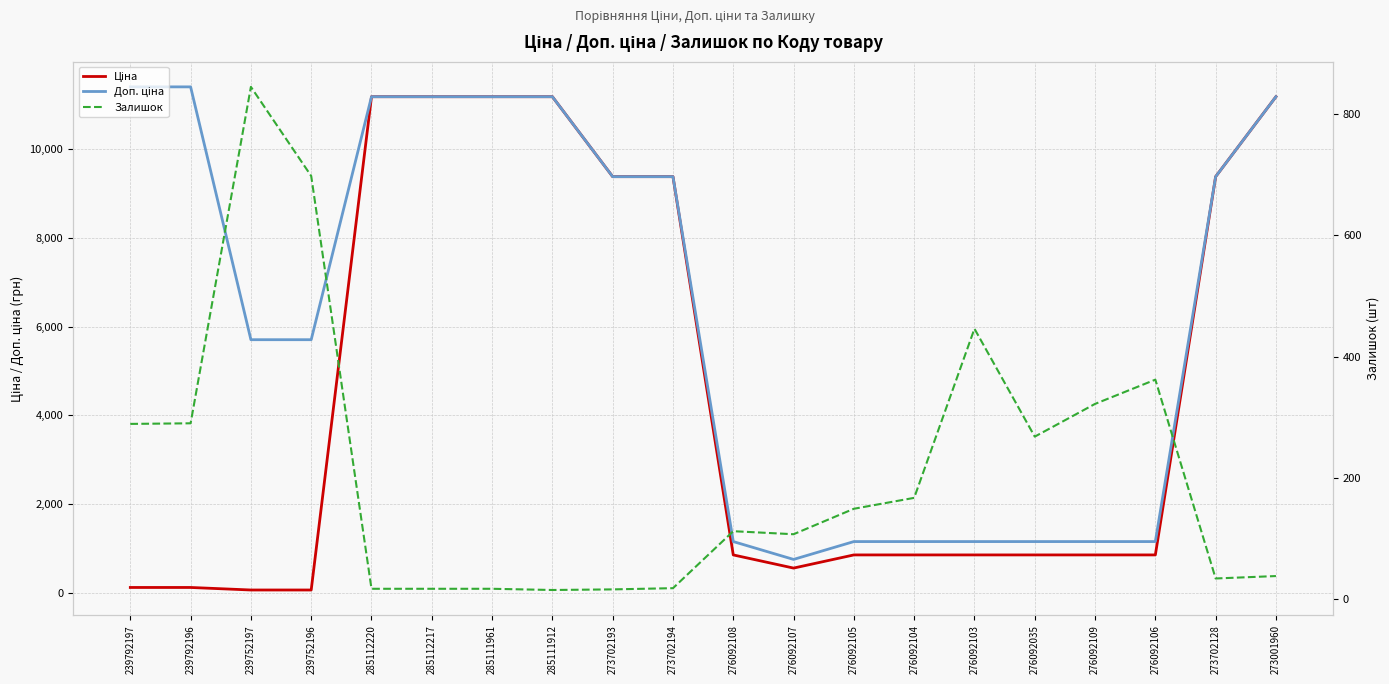

What is the approximate value of Залишок at 273702193?

16.0